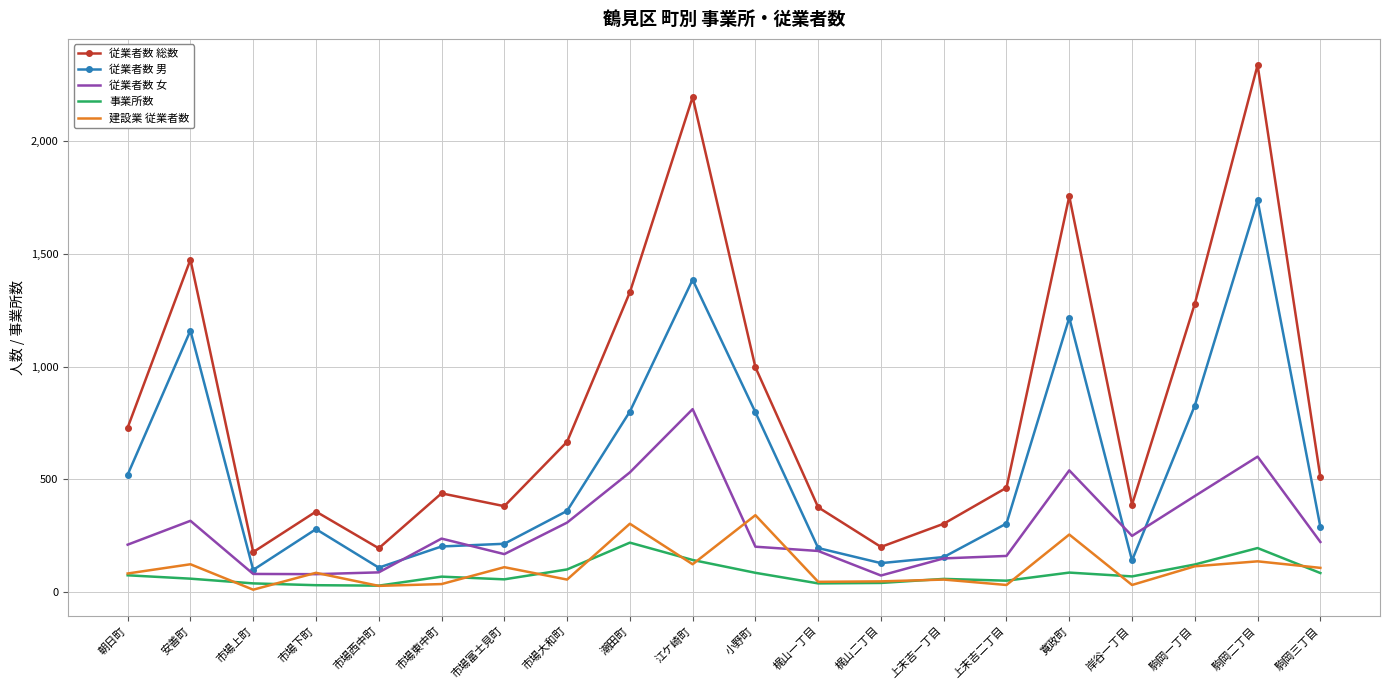

True or false: 従業者数 女 and 建設業 従業者数 cross at least once.

True